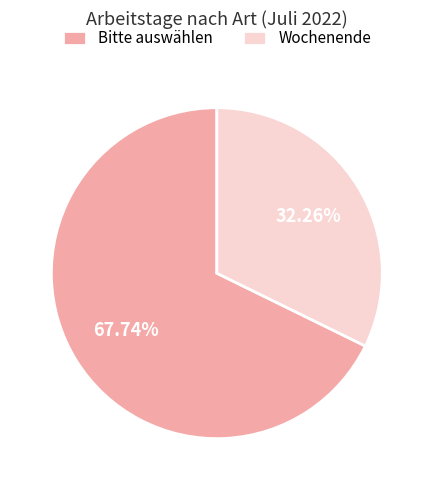

The Bitte auswählen slice represents 99% of the pie. True or false?

False